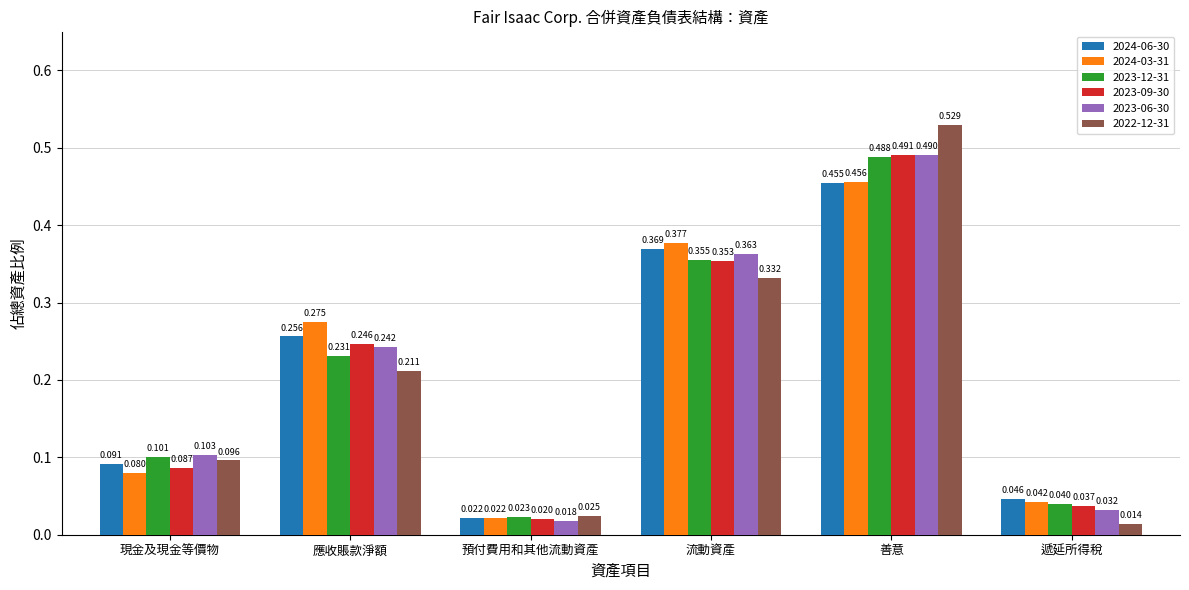

The value of 2023-12-31 at 現金及現金等價物 is 0.0. True or false?

False